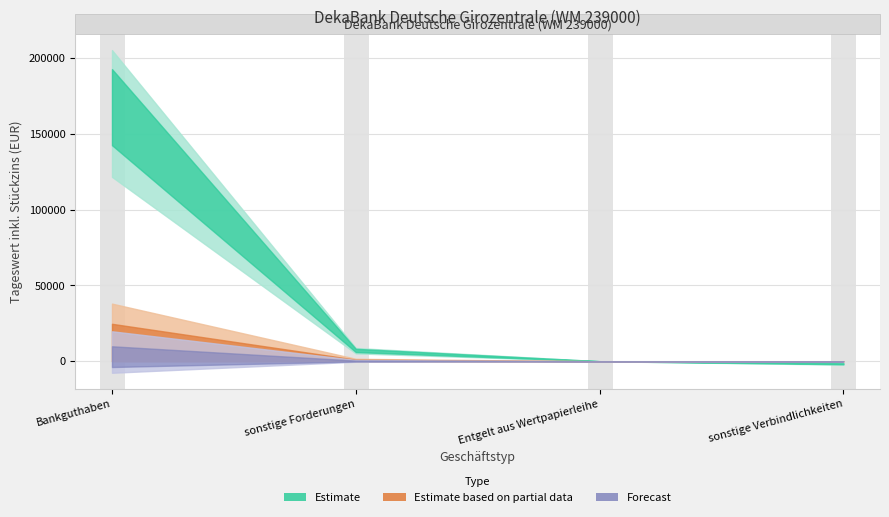

What is the label of the 2nd point from the right?

Entgelt aus Wertpapierleihe